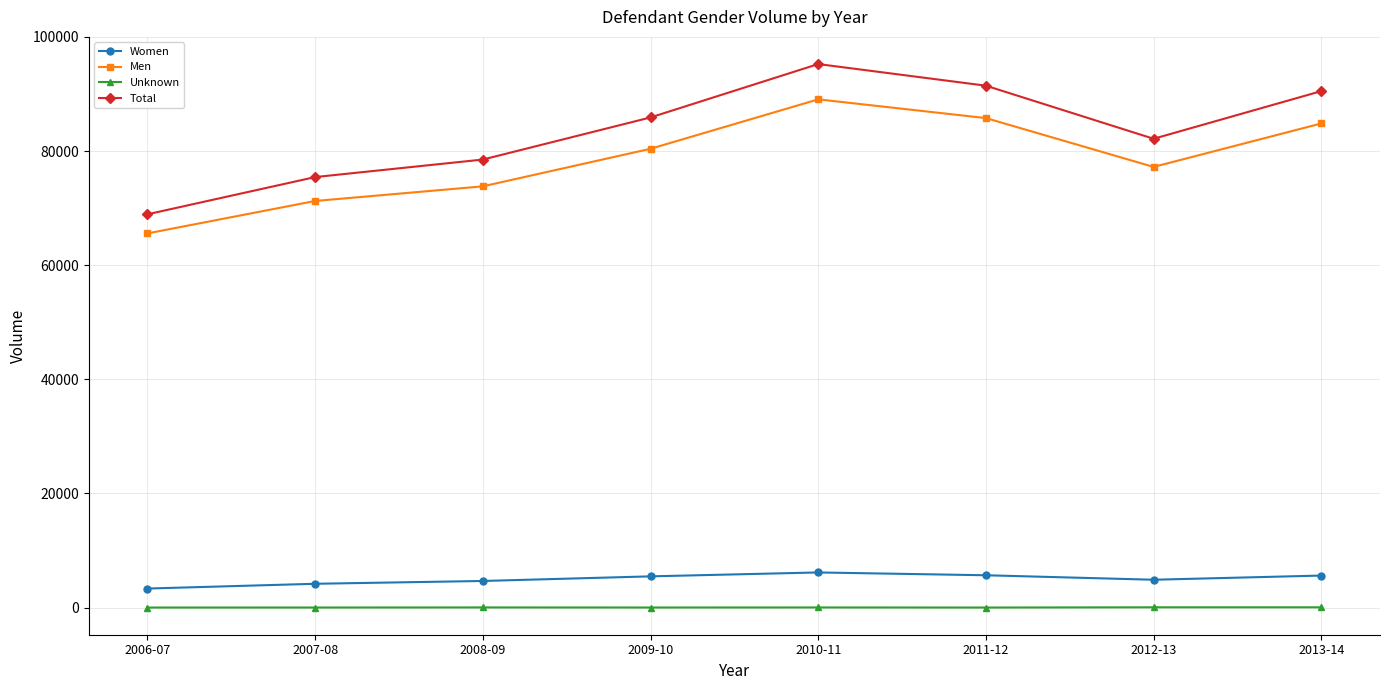

What is the sum of all Total values?

668213